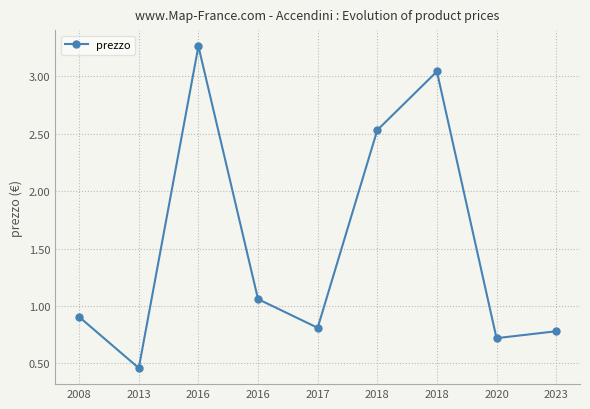

What is the average value?

1.5